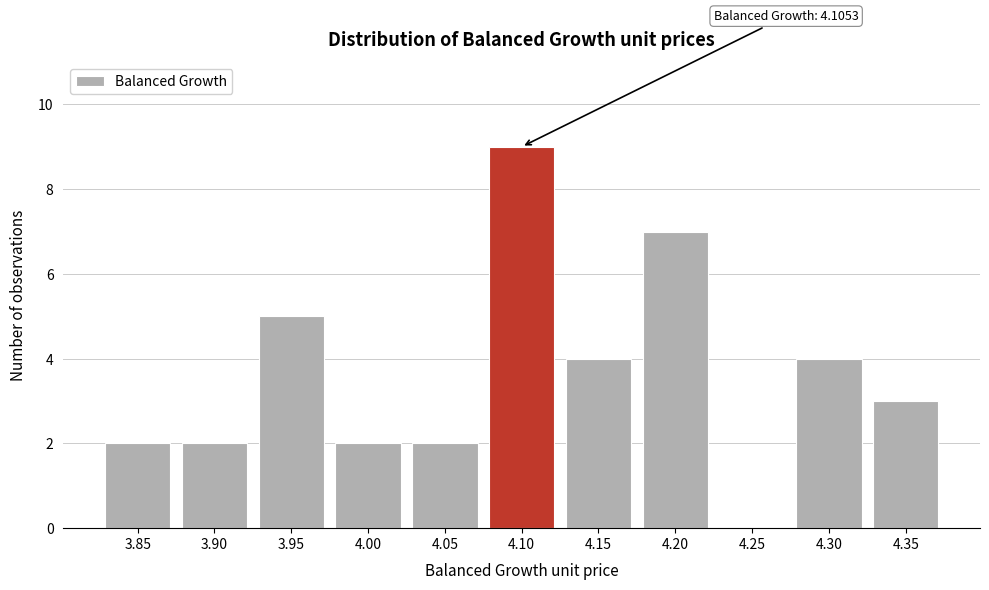

Reading left to right, what are all the values shown in this chart?

3.85=2	3.90=2	3.95=5	4.00=2	4.05=2	4.10=9	4.15=4	4.20=7	4.25=0	4.30=4	4.35=3